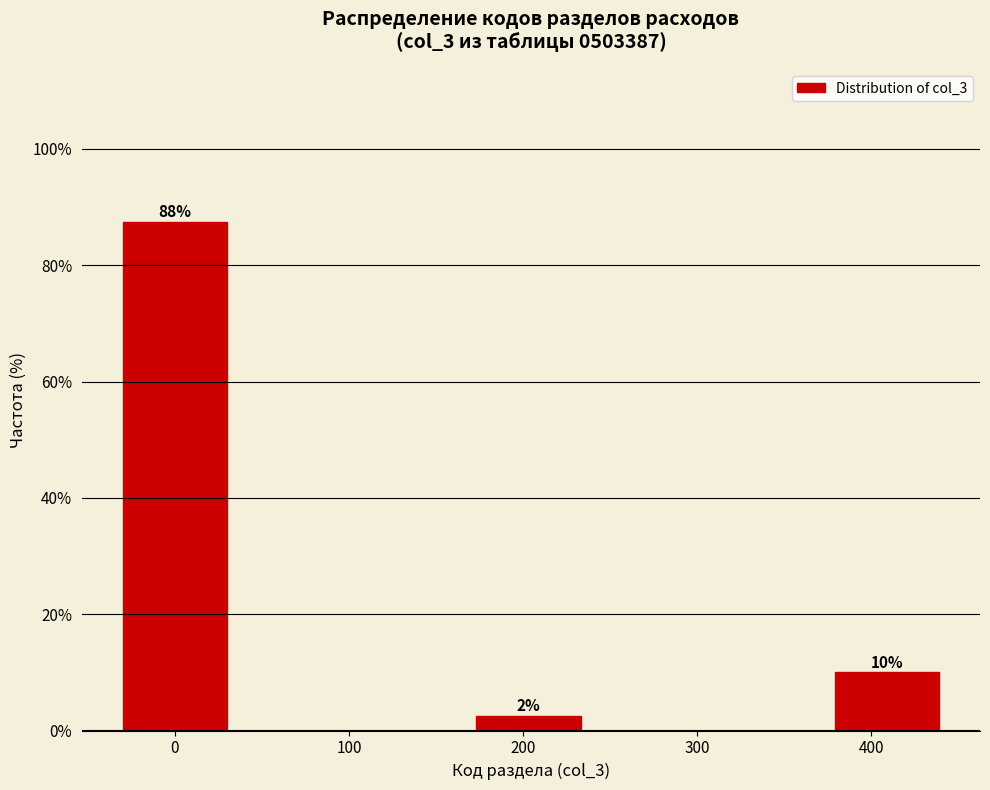

Does the chart contain any negative values?

No